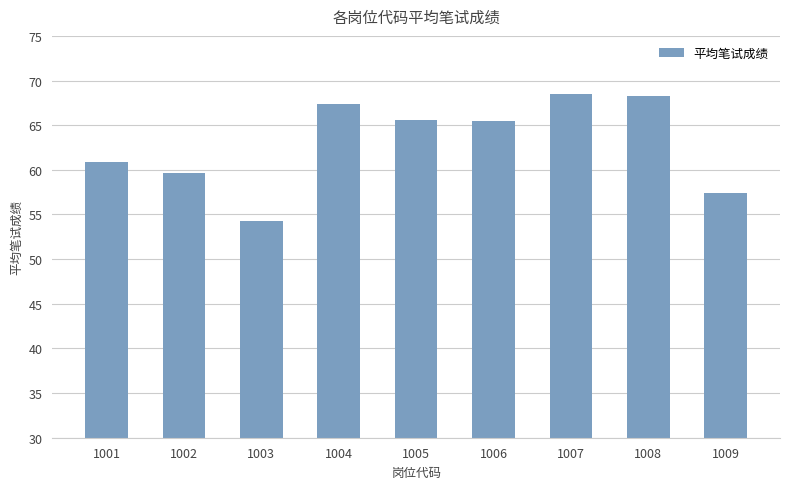

How many values exceed 65?

5